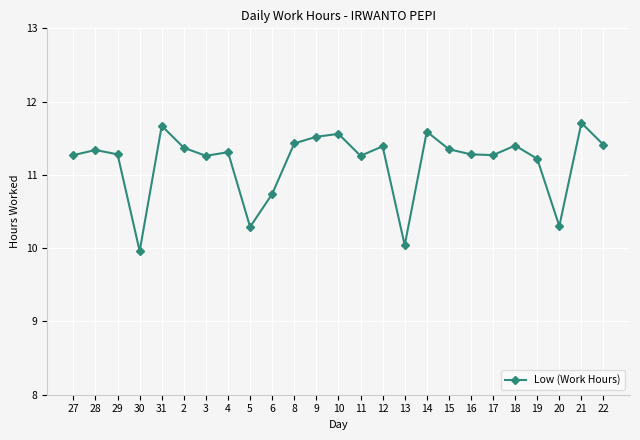

At which category does the data reach its first local valley?

30